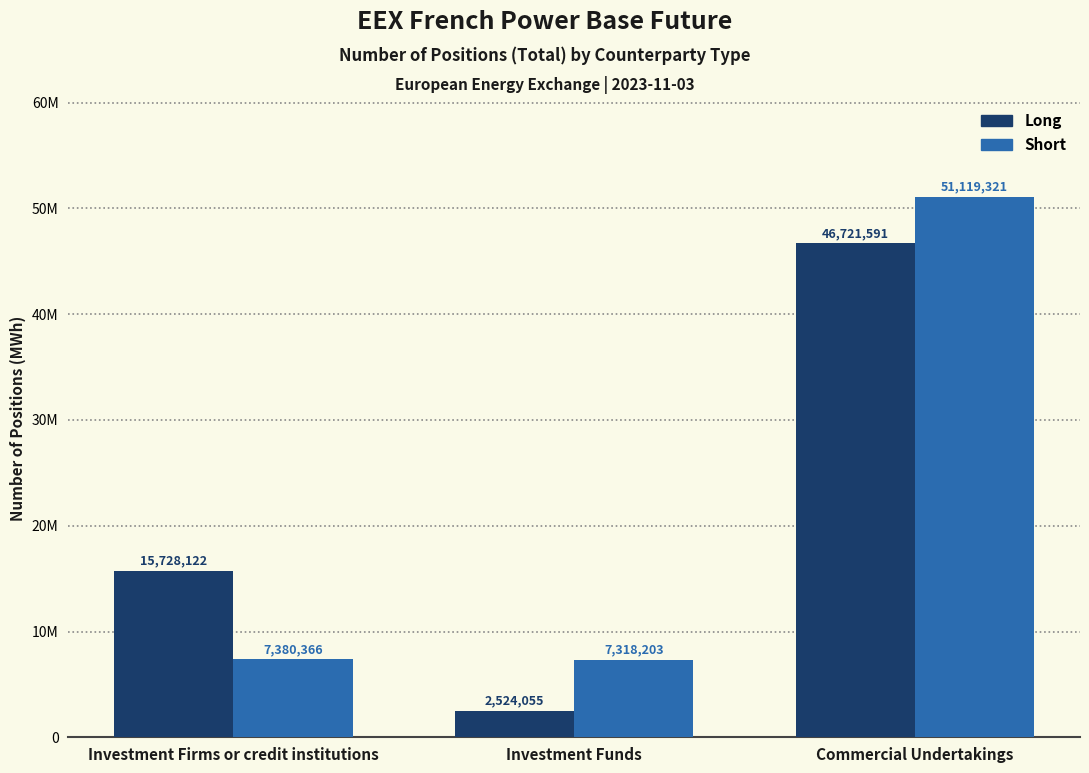

What are all the series names shown in the legend?

Long, Short